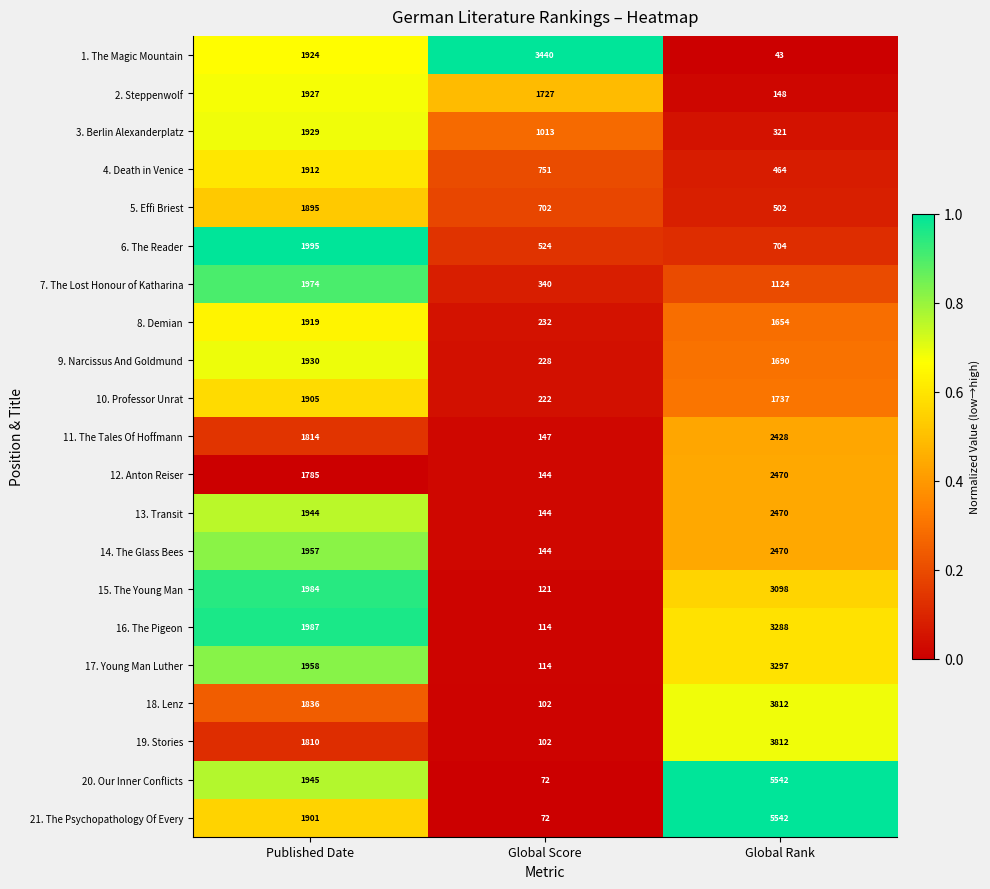

What is the average value of the 6. The Reader series?

1074